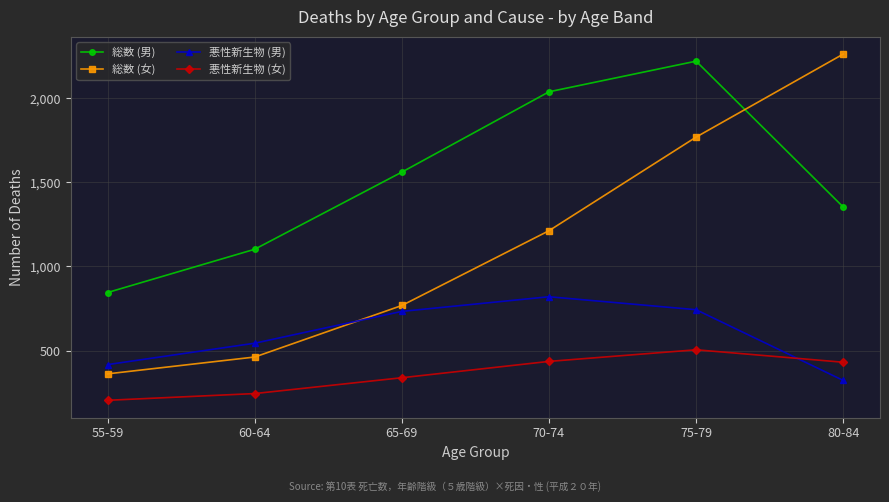

Does the chart display data point markers on the line(s)?

Yes